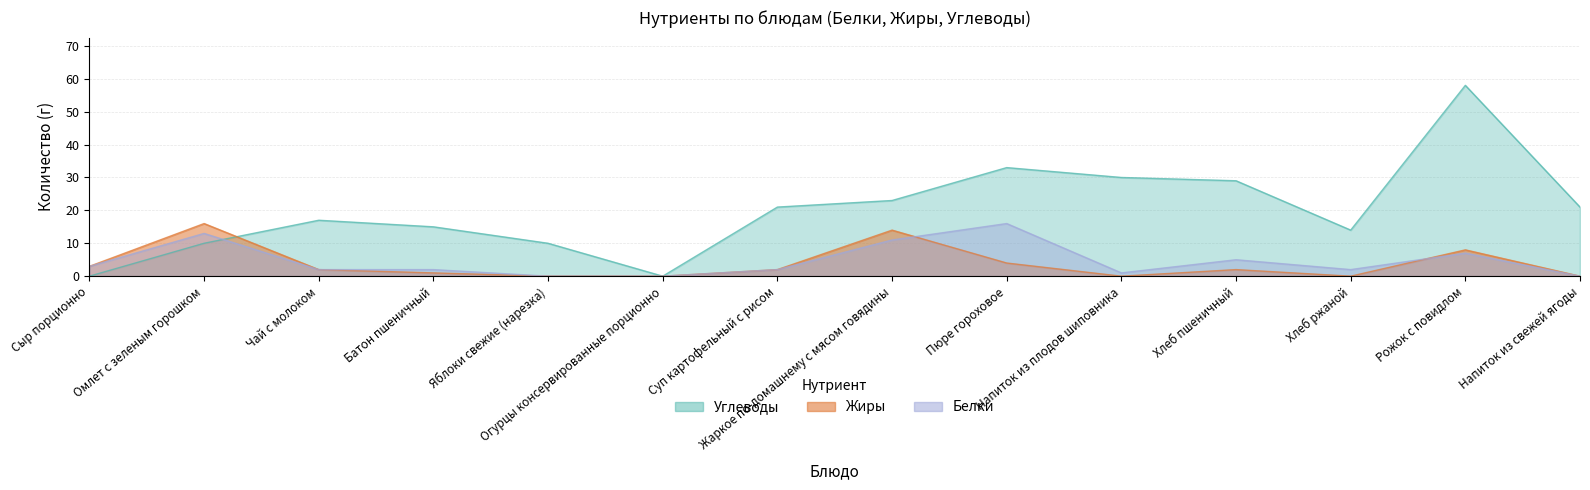

At Пюре гороховое, list the series in order from largest to smallest.

Углеводы, Белки, Жиры